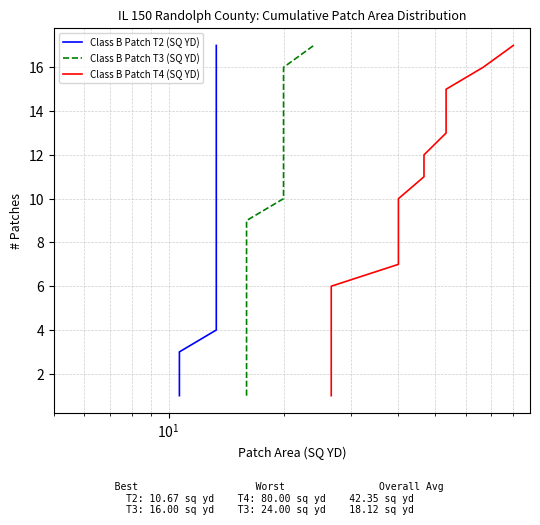

What is the value of the Class B Patch T4 (SQ YD) point at the 9th from the left?

9